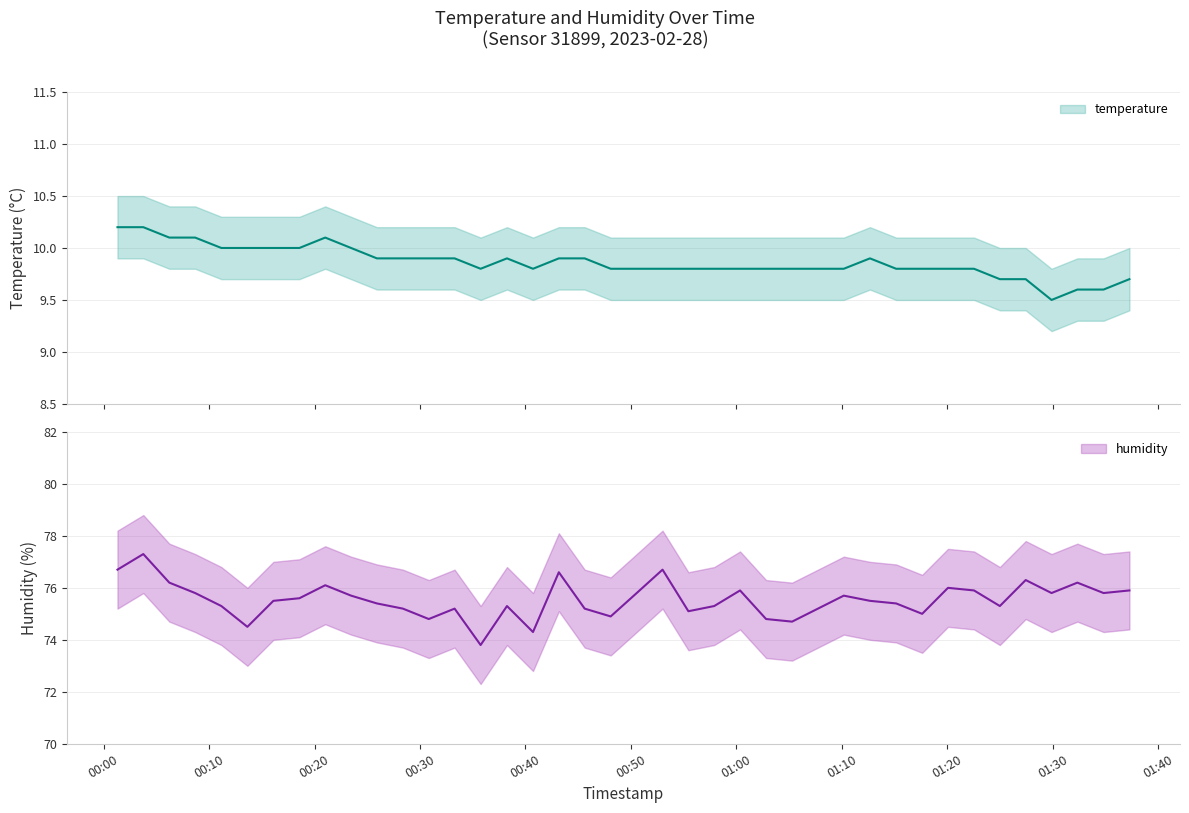

Which label corresponds to the largest value in the chart?

2023-02-28T00:03:46